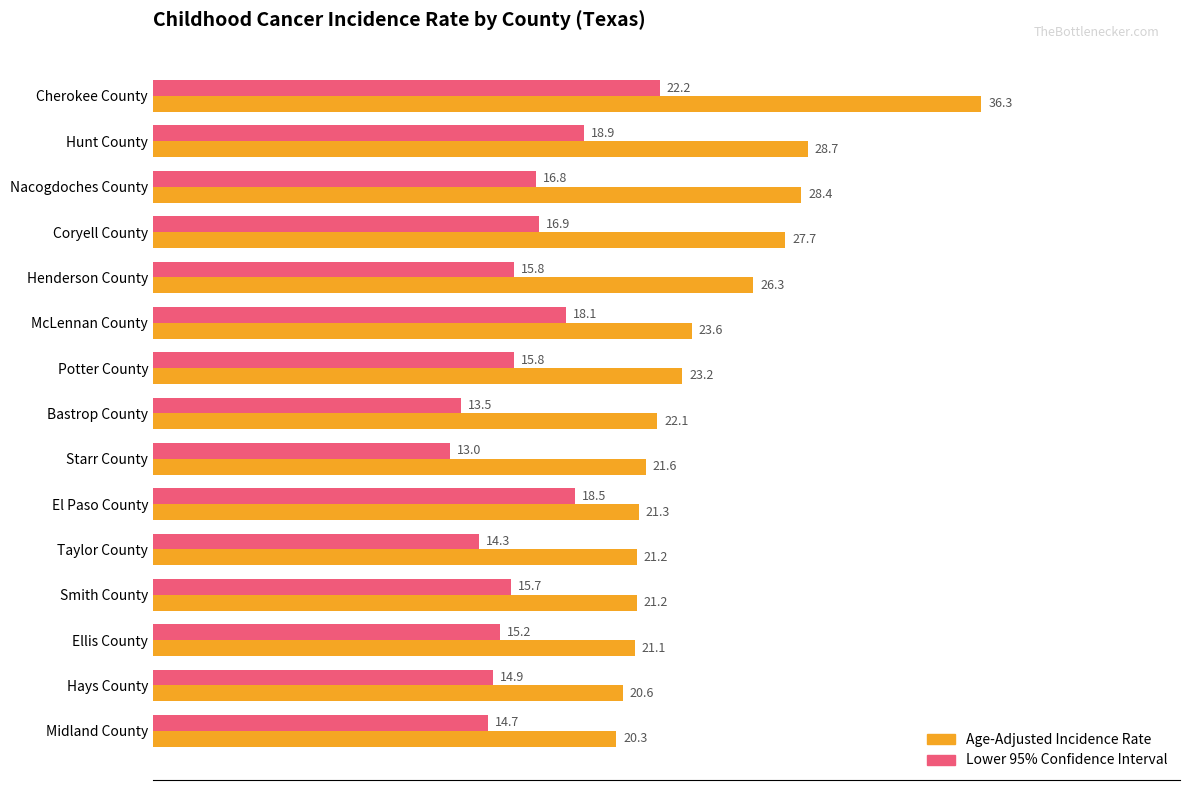

What is the difference between the maximum and minimum values in the Lower 95% Confidence Interval series?

9.2